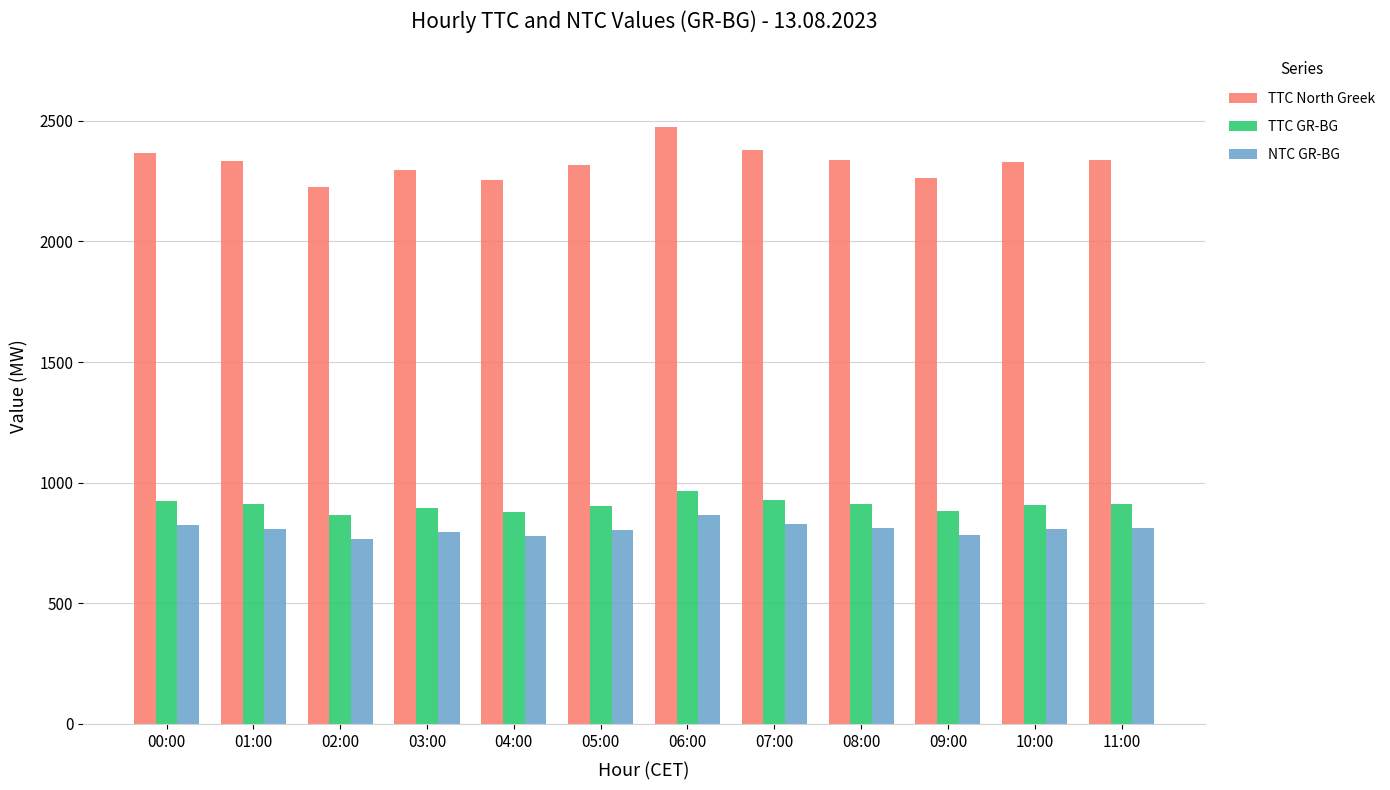

What is the sum of all TTC North Greek values?

27922